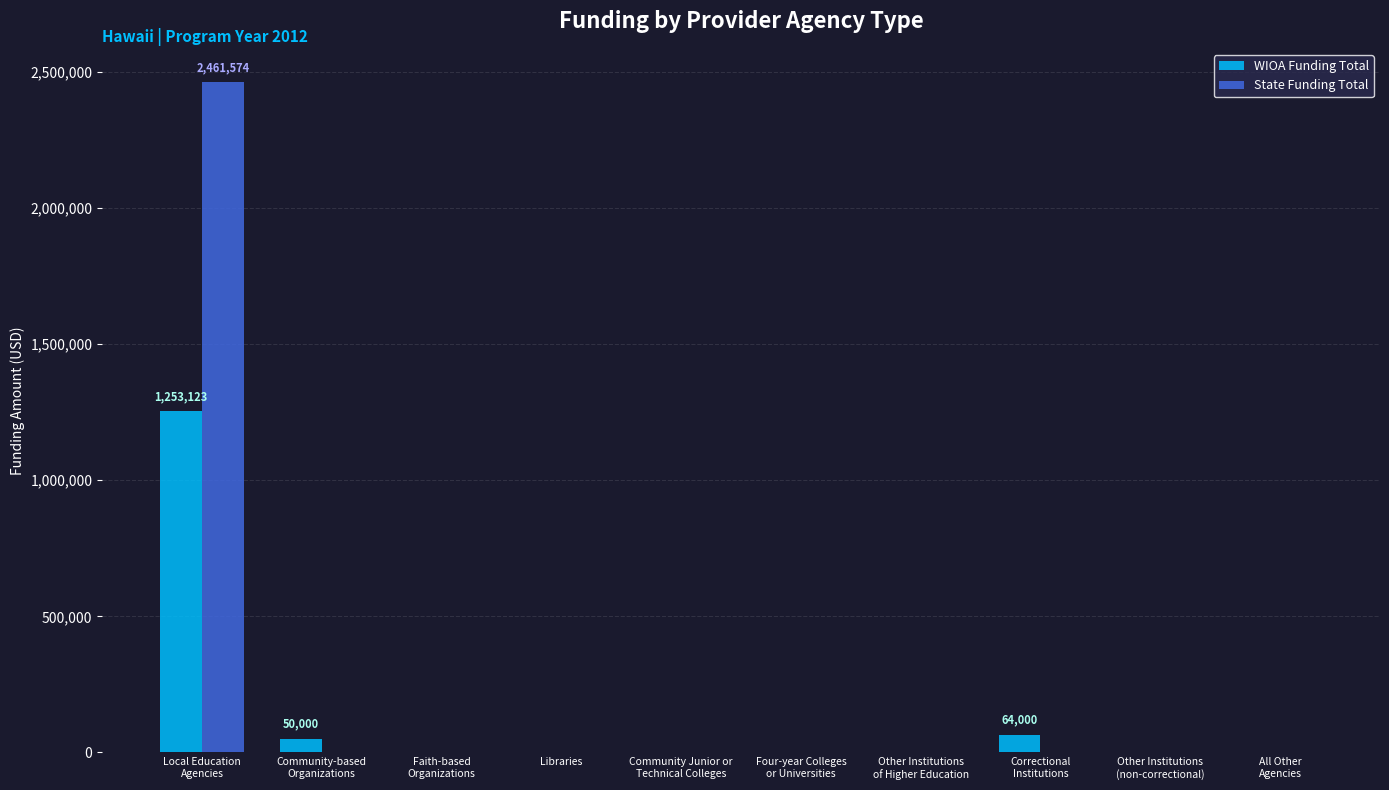

Are the bars horizontal?

No